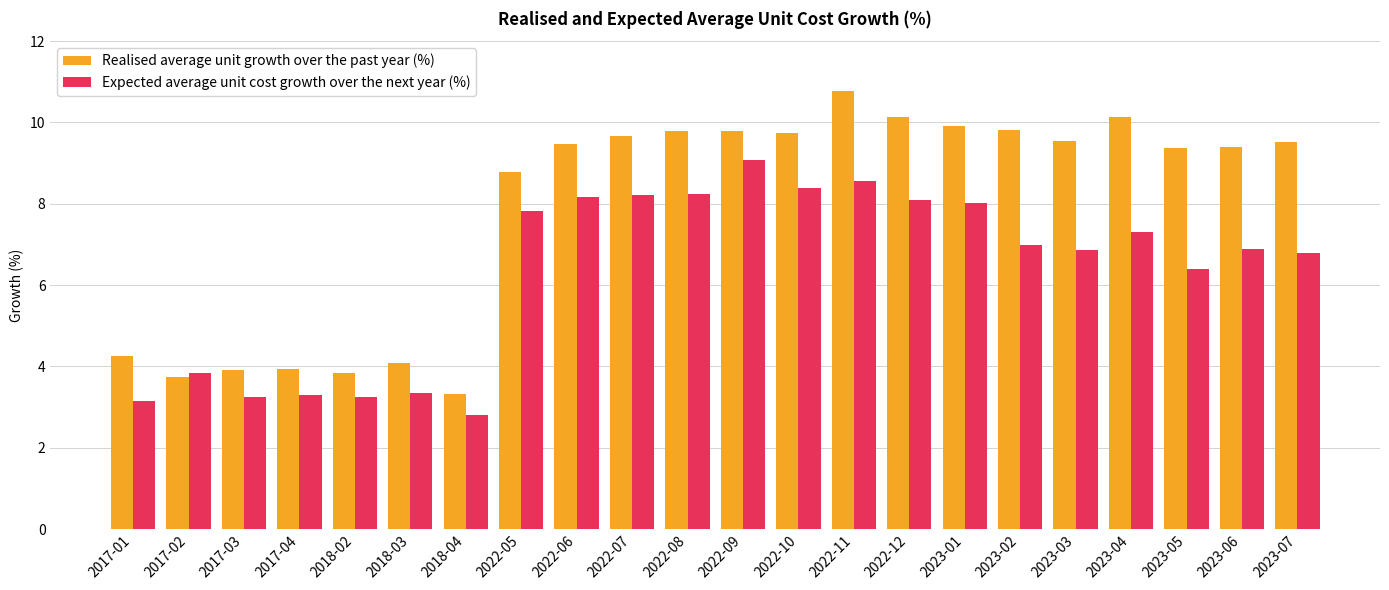

What is the average value of the Realised average unit growth over the past year (%) series?

7.9